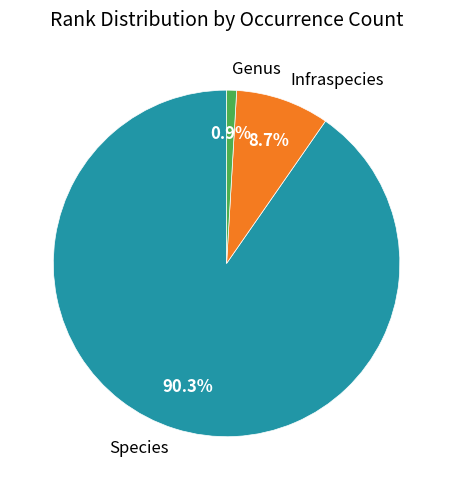

Count the number of slices in the pie.

3